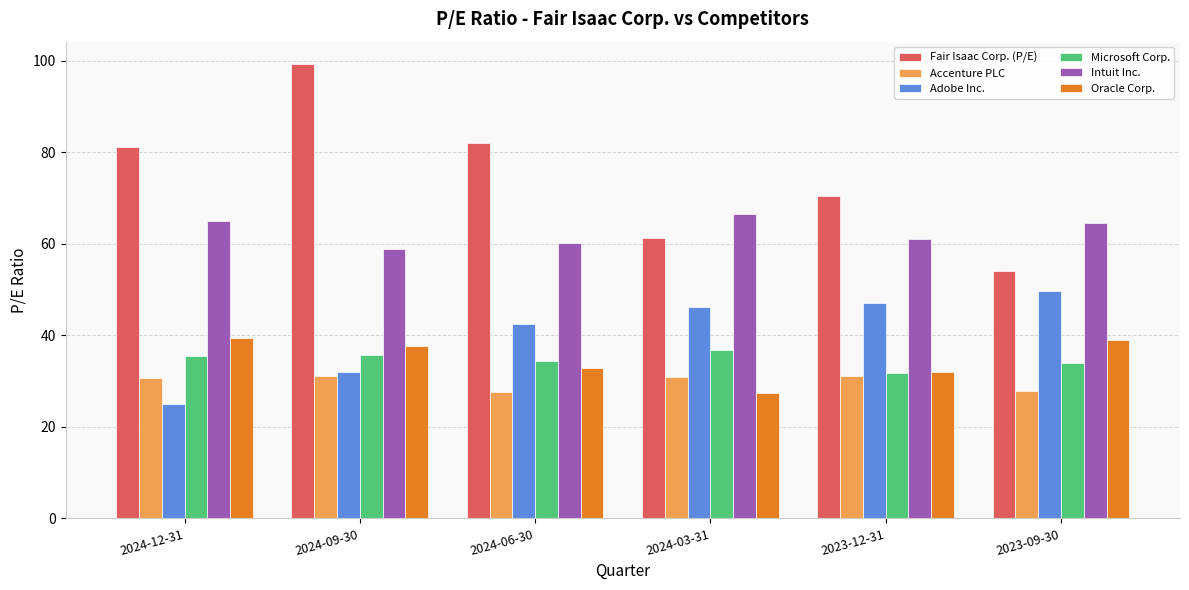

What is the total value across all series at 2023-12-31?

273.8